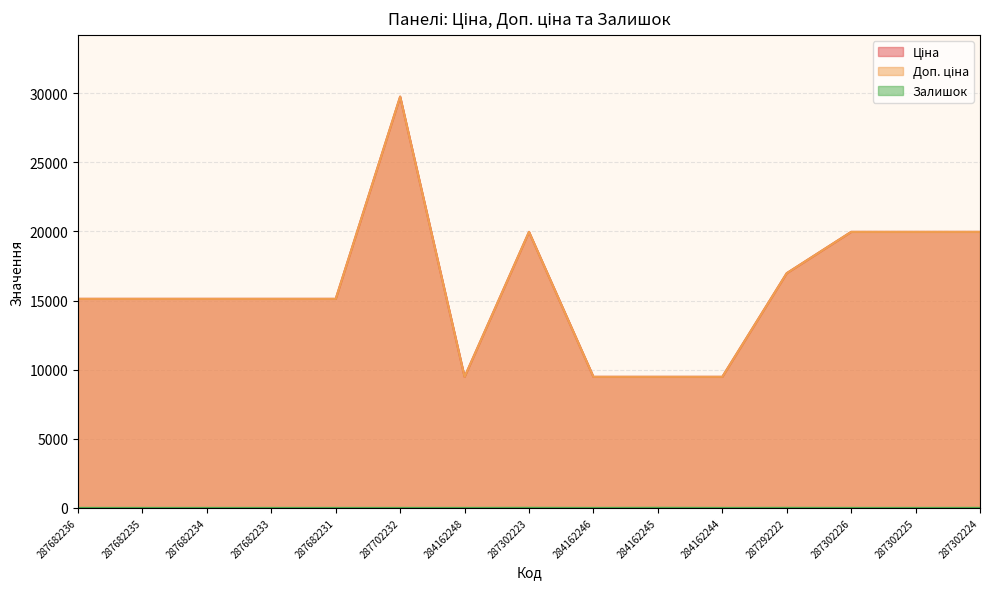

How many lines are shown in the chart?

3